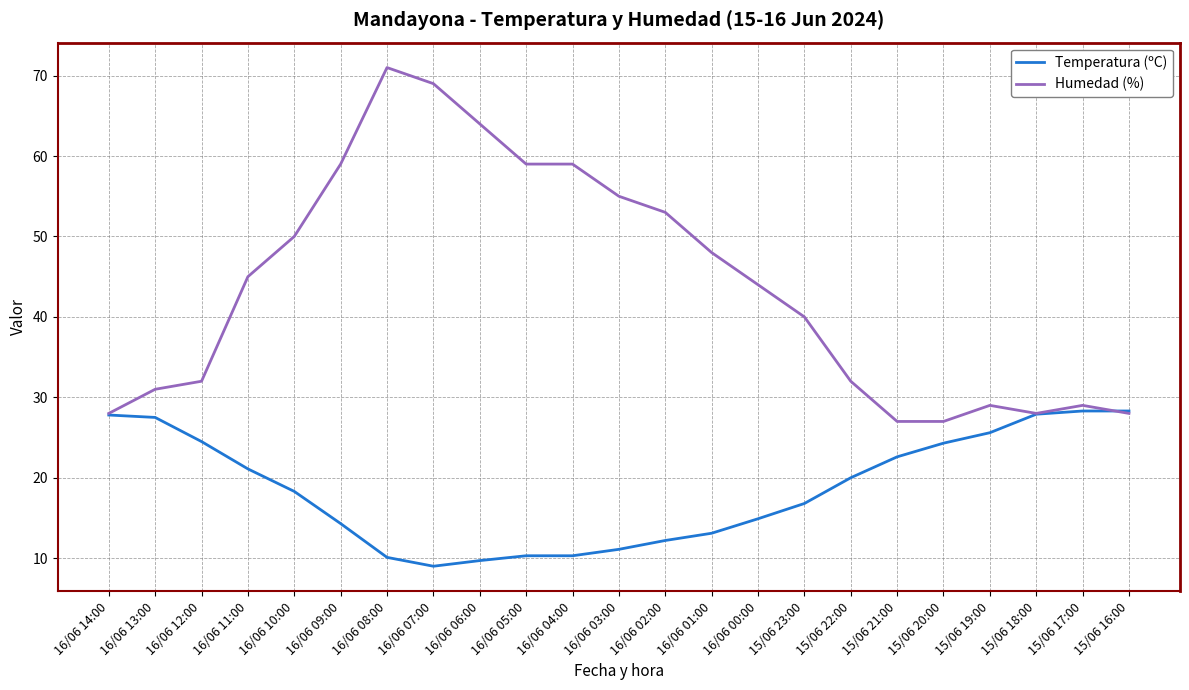

What is the average value of the Temperatura (ºC) series?

18.6